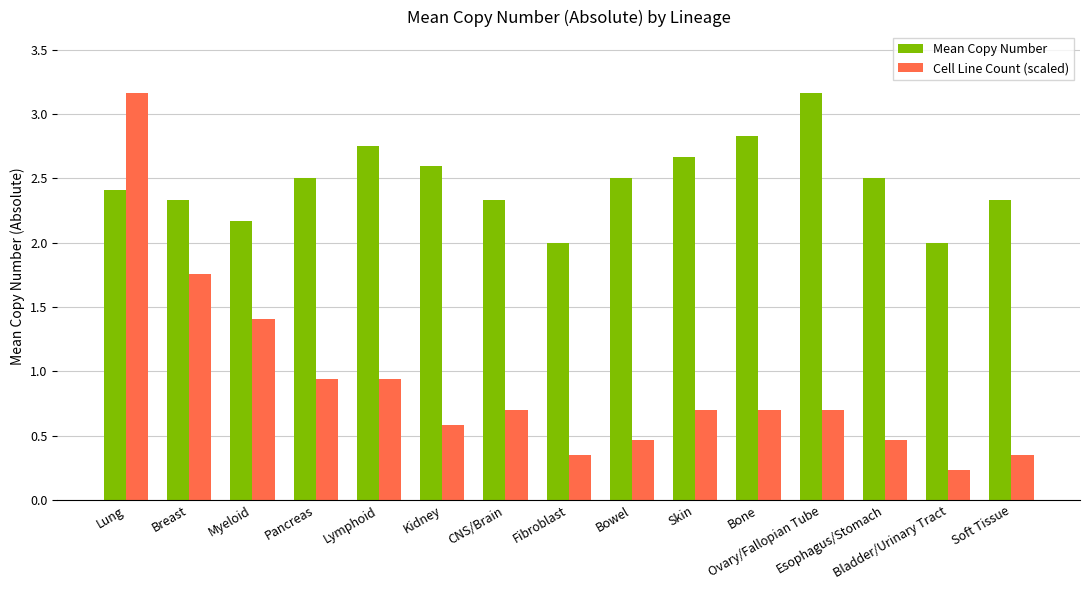

What is the sum of all Mean Copy Number values?

37.1